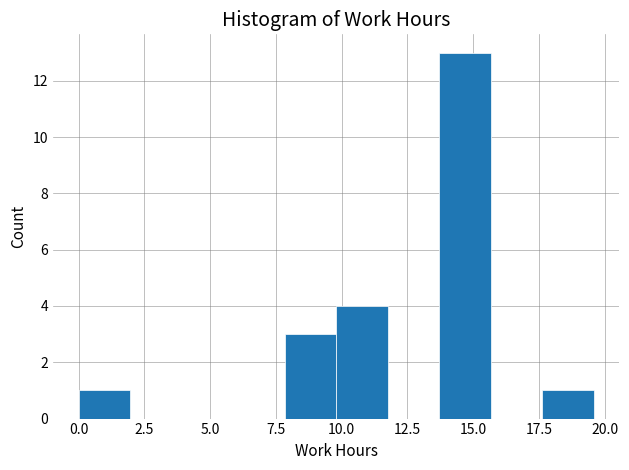

Read against the x-axis, roughly where is the centre of the tallest bar?

14.5